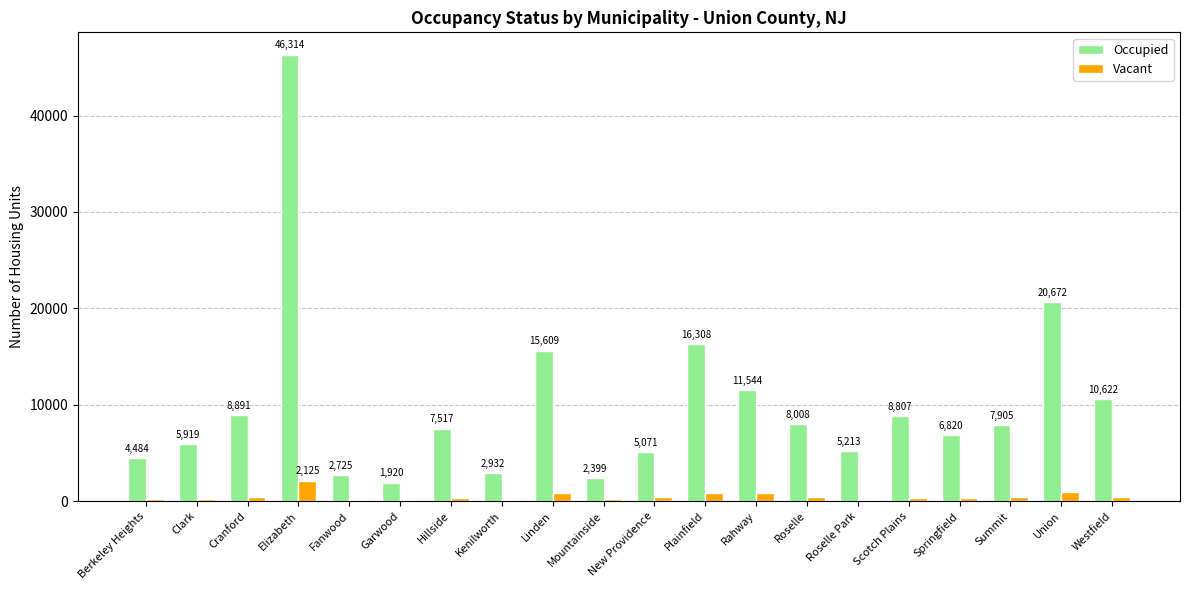

At which category does the chart reach its peak across all series?

Elizabeth